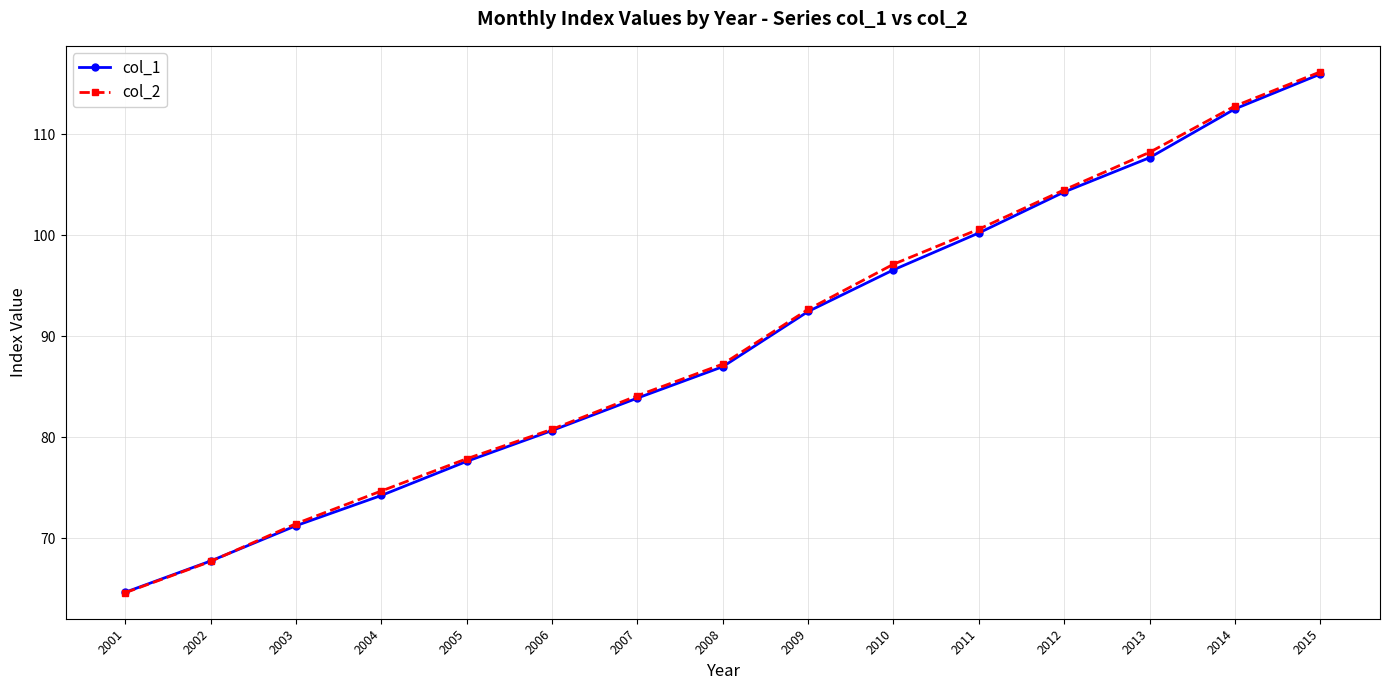

Is the value of col_1 at 2012 greater than the value of col_2 at 2004?

Yes